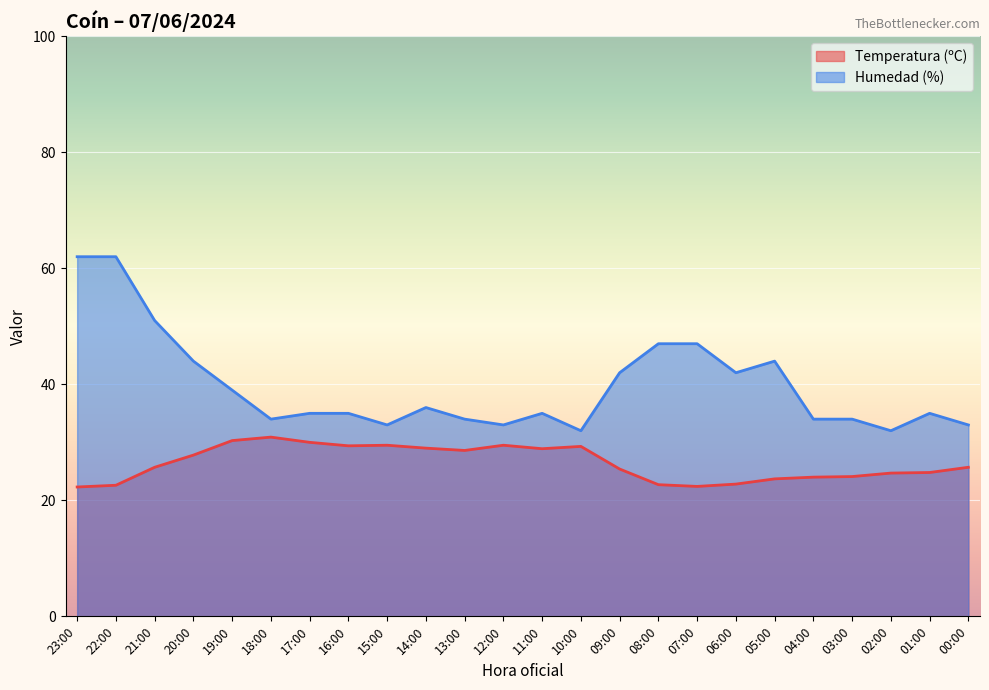

Where is Humedad (%) nearest to the value 47?

08:00